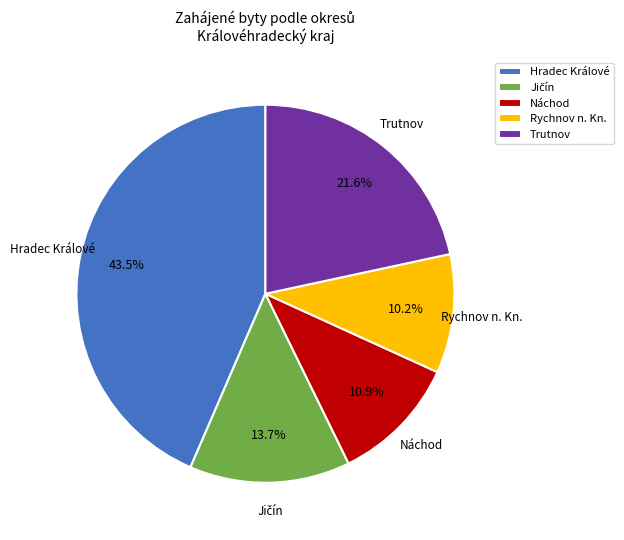

True or false: Náchod accounts for 11% of the total.

True